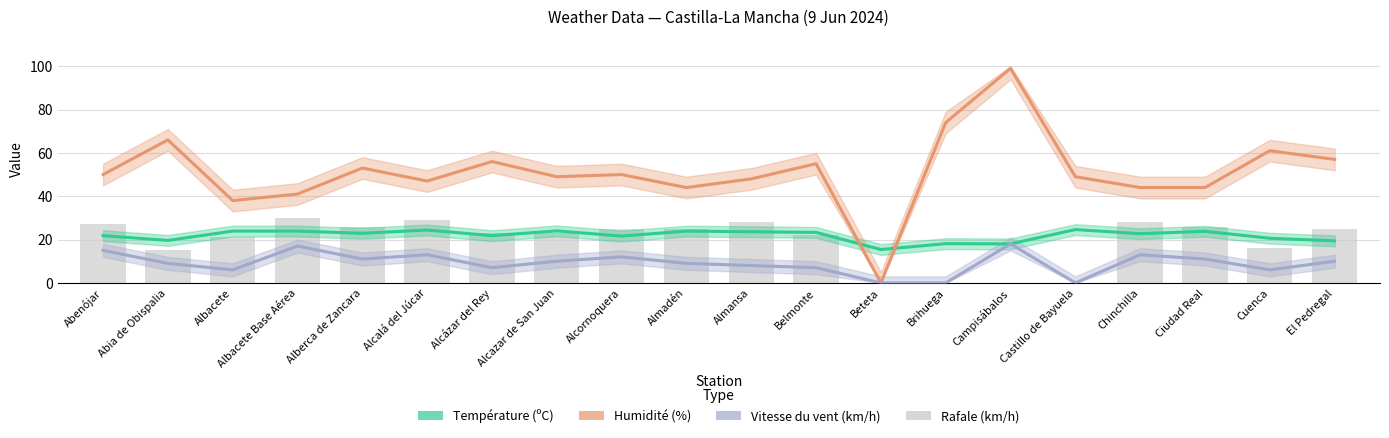

Reading left to right, transcribe all the data shown in this chart.

Température (ºC): Abenójar=21.8	Abia de Obispalia=19.6	Albacete=23.9	Albacete Base Aérea=23.9	Alberca de Zancara=22.9	Alcalá del Júcar=24.4	Alcázar del Rey=21.8	Alcazar de San Juan=24.0	Alcornoquera=21.6	Almadén=23.9	Almansa=23.6	Belmonte=23.3	Beteta=15.4	Brihuega=18.1	Campisábalos=18.0	Castillo de Bayuela=24.6	Chinchilla=22.7	Ciudad Real=23.8	Cuenca=20.6	El Pedregal=19.4
Humidité (%): Abenójar=50.0	Abia de Obispalia=66.0	Albacete=38.0	Albacete Base Aérea=41.0	Alberca de Zancara=53.0	Alcalá del Júcar=47.0	Alcázar del Rey=56.0	Alcazar de San Juan=49.0	Alcornoquera=50.0	Almadén=44.0	Almansa=48.0	Belmonte=55.0	Beteta=0.0	Brihuega=74.0	Campisábalos=99.0	Castillo de Bayuela=49.0	Chinchilla=44.0	Ciudad Real=44.0	Cuenca=61.0	El Pedregal=57.0
Vitesse du vent (km/h): Abenójar=15.0	Abia de Obispalia=9.0	Albacete=6.0	Albacete Base Aérea=17.0	Alberca de Zancara=11.0	Alcalá del Júcar=13.0	Alcázar del Rey=7.0	Alcazar de San Juan=10.0	Alcornoquera=12.0	Almadén=9.0	Almansa=8.0	Belmonte=7.0	Beteta=0.0	Brihuega=0.0	Campisábalos=18.0	Castillo de Bayuela=0.0	Chinchilla=13.0	Ciudad Real=11.0	Cuenca=6.0	El Pedregal=10.0
Rafale (km/h): Abenójar=27.0	Abia de Obispalia=15.0	Albacete=21.0	Albacete Base Aérea=30.0	Alberca de Zancara=26.0	Alcalá del Júcar=29.0	Alcázar del Rey=23.0	Alcazar de San Juan=23.0	Alcornoquera=25.0	Almadén=25.0	Almansa=28.0	Belmonte=22.0	Beteta=0.0	Brihuega=0.0	Campisábalos=0.0	Castillo de Bayuela=0.0	Chinchilla=28.0	Ciudad Real=26.0	Cuenca=16.0	El Pedregal=25.0